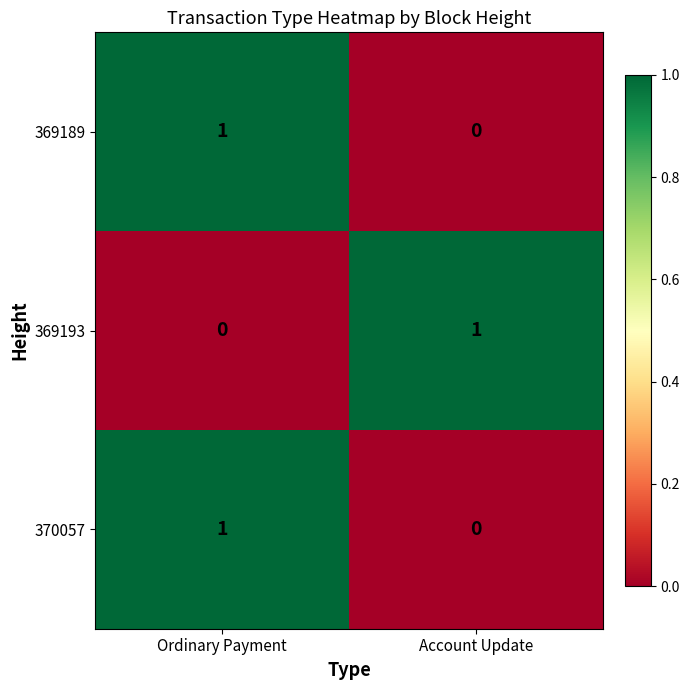

Is the value of 369189 at Ordinary Payment greater than the value of 370057 at Account Update?

Yes